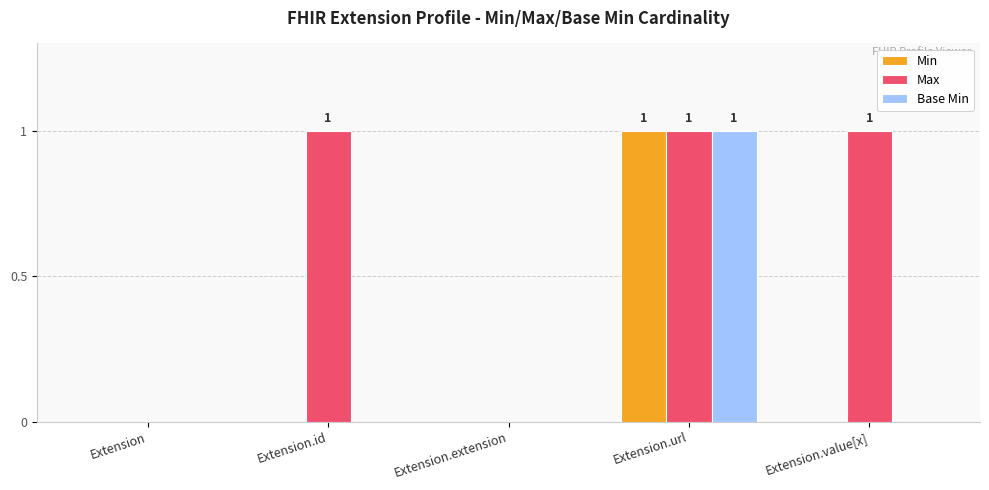

Is it true that Base Min equals 0 at Extension.id?

True